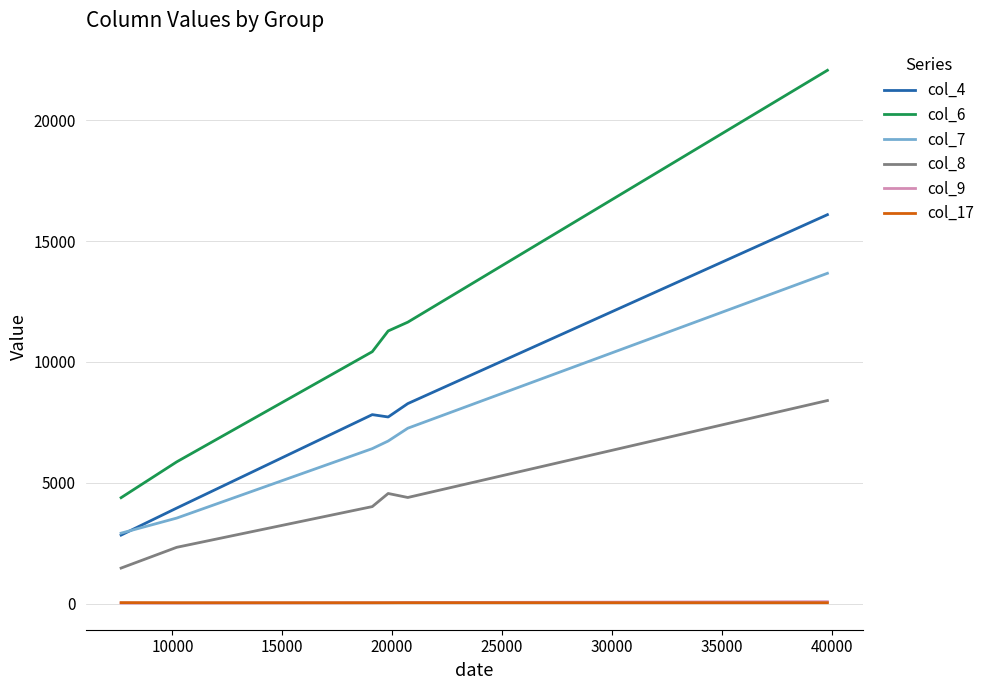

Which series has the largest range (max minus min)?

col_6